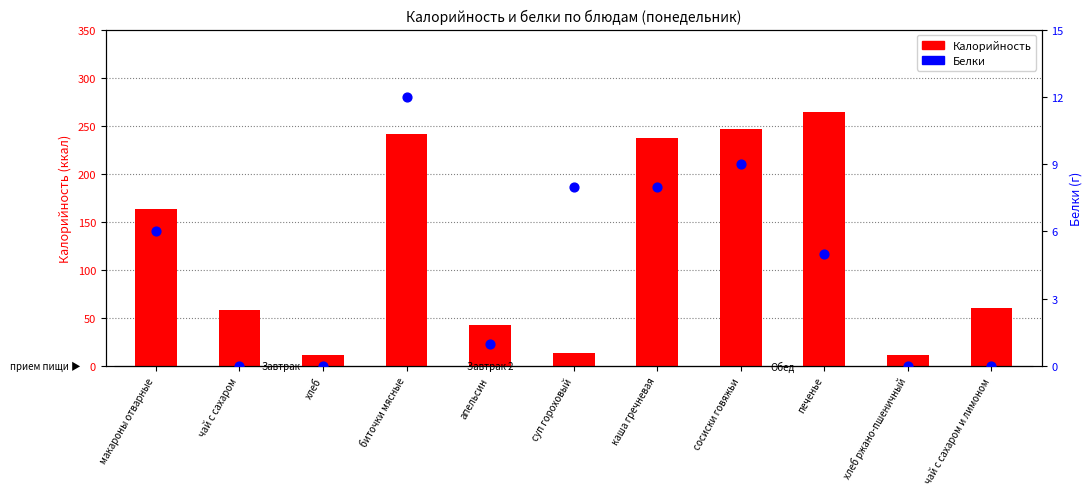

At which category is the sum across all series the highest?

печенье